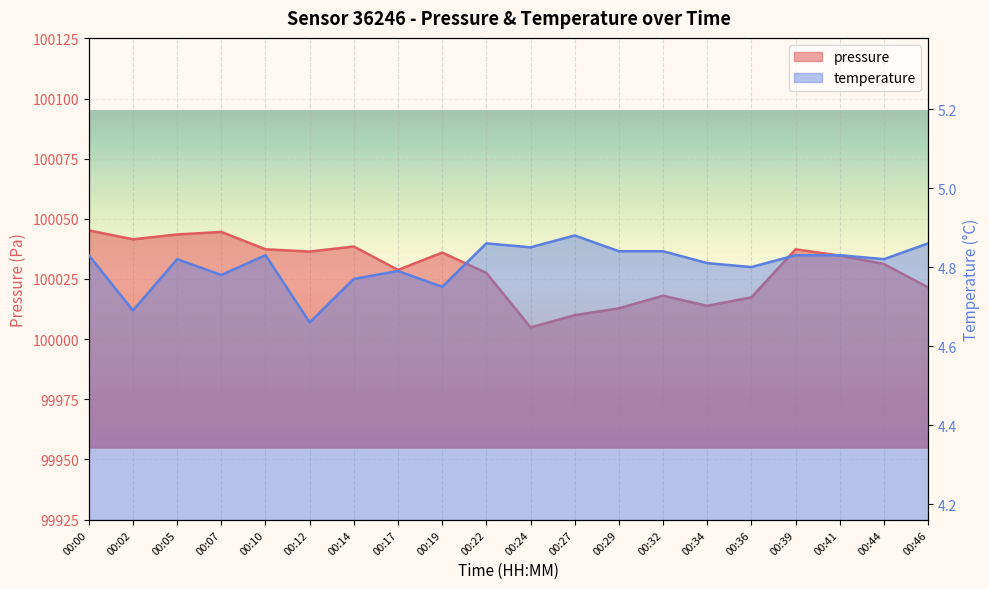

True or false: temperature has a value of 4.8 at 00:00.

True